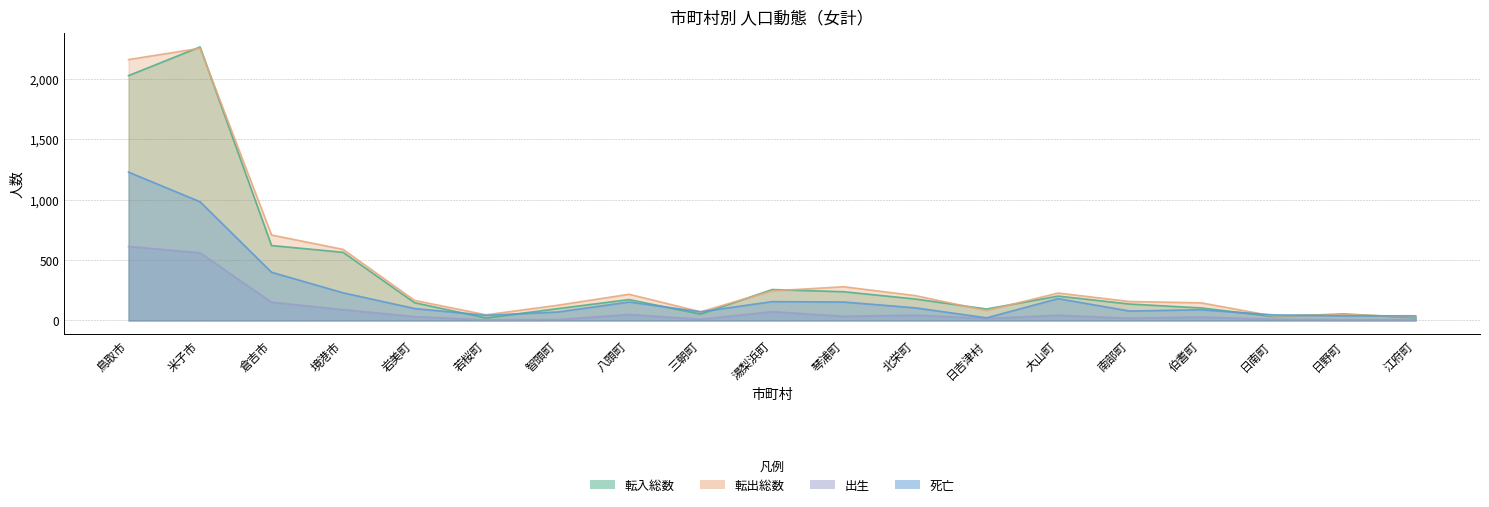

Reading left to right, what are all the values shown in this chart?

転入総数: 2025	2262	620	564	147	21	98	173	53	256	238	178	95	202	136	104	34	54	23
転出総数: 2158	2251	707	588	166	47	126	217	72	245	279	206	82	227	157	146	38	48	31
出生: 612	560	151	90	32	5	8	50	10	73	35	44	17	43	19	29	10	6	6
死亡: 1227	982	399	229	99	43	70	153	72	156	153	105	22	181	78	89	47	38	39